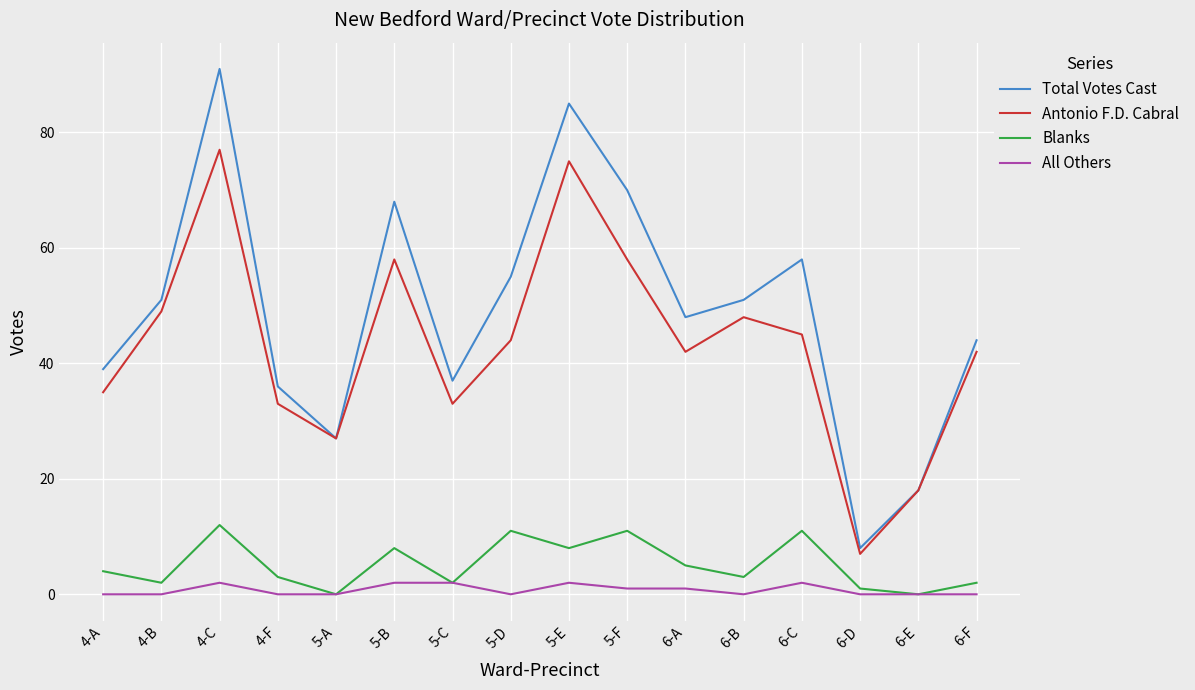

Which series changed the most between 5-B and 6-D?

Total Votes Cast